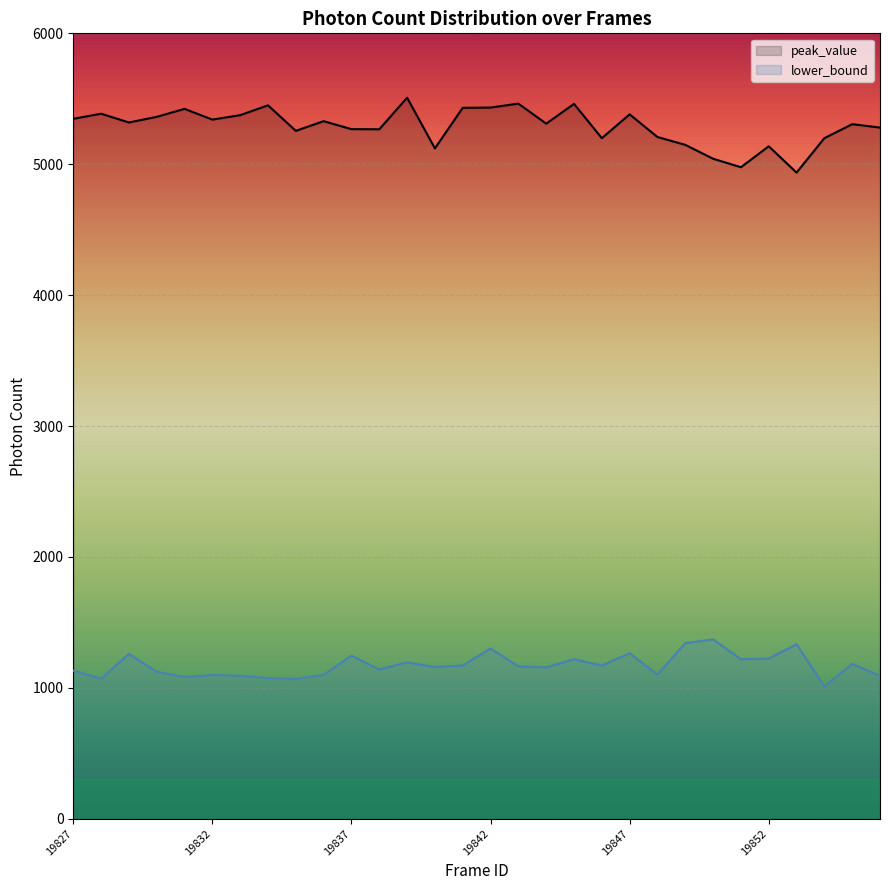

How many values exceed 5319?

14